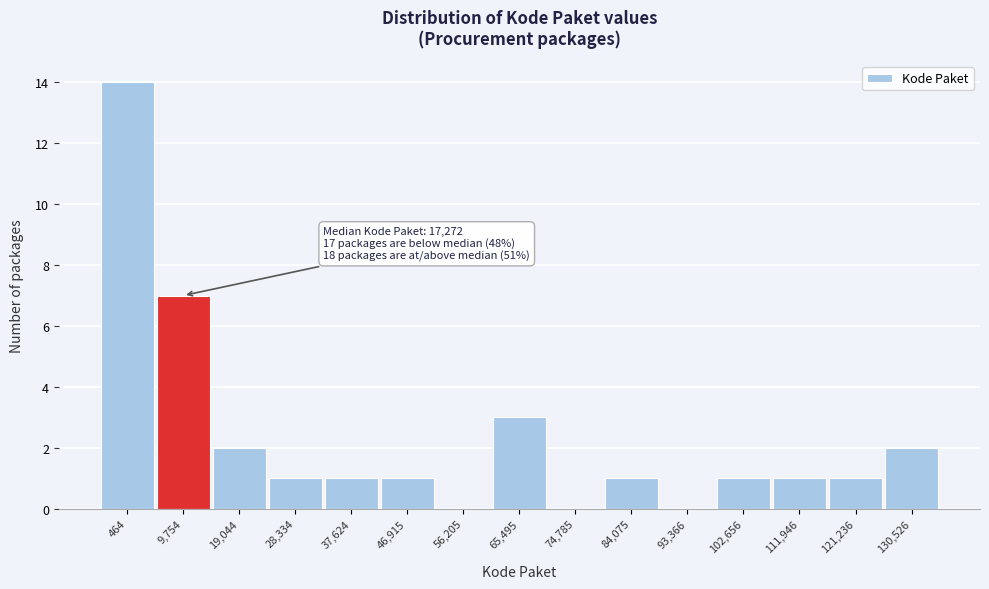

Reading right to left, extract all data points from this chart.

130,526=2	121,236=1	111,946=1	102,656=1	93,366=0	84,075=1	74,785=0	65,495=3	56,205=0	46,915=1	37,624=1	28,334=1	19,044=2	9,754=7	464=14